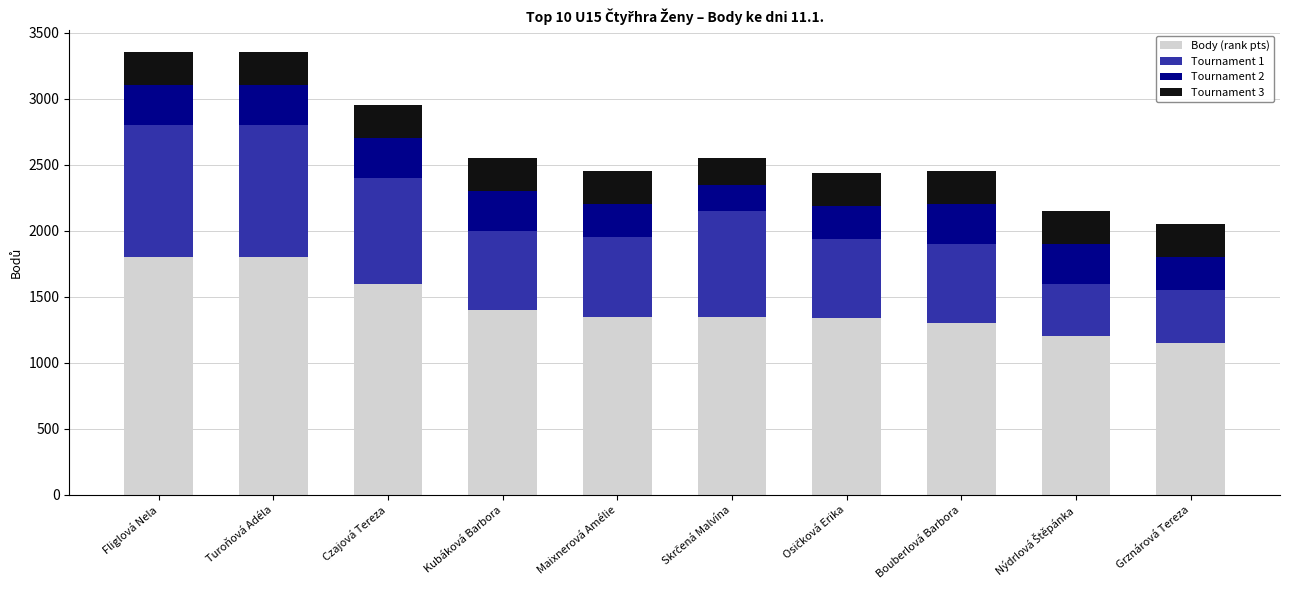

The value of Body (rank pts) at Bouberlová Barbora is 1300. True or false?

True